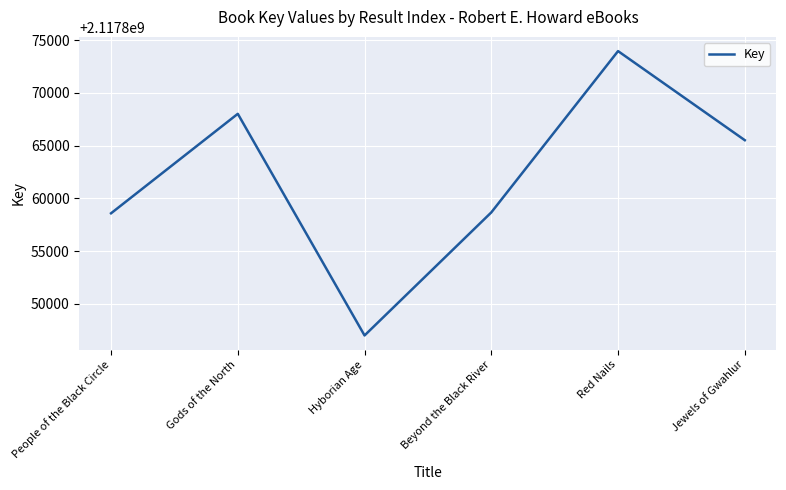

At which category does the chart reach its peak across all series?

Red Nails